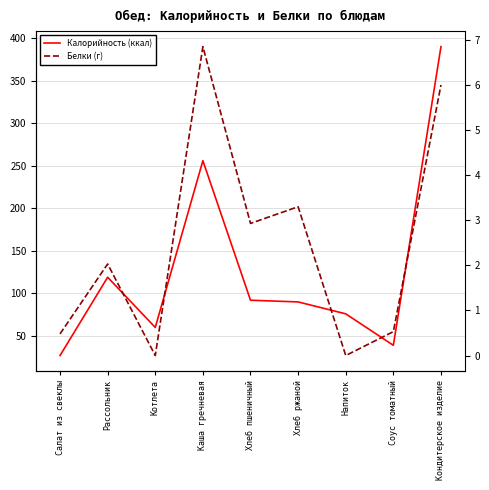

In Калорийность (ккал), how many points are lower than both neighbors (excluding endpoints)?

2